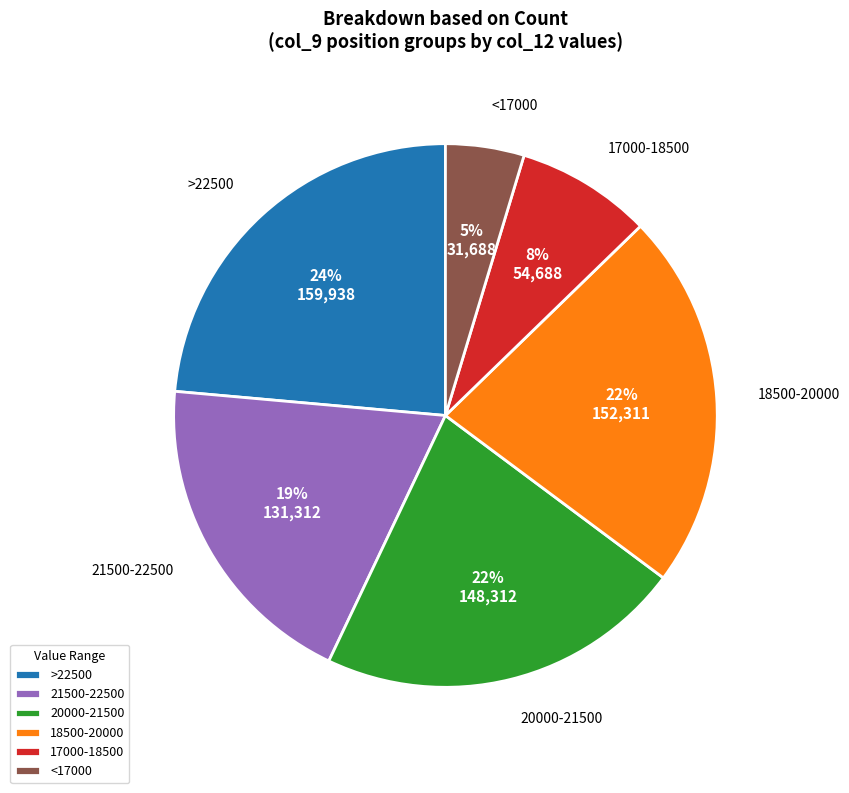

To the nearest percent, what is the average slice percentage?

17%